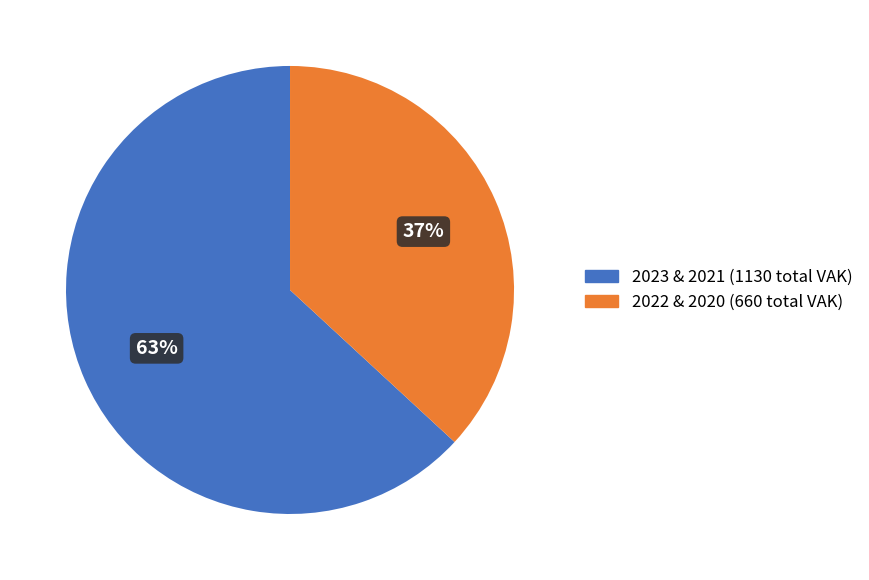

To the nearest percent, what is the difference between the largest and smallest slice percentages?

26%